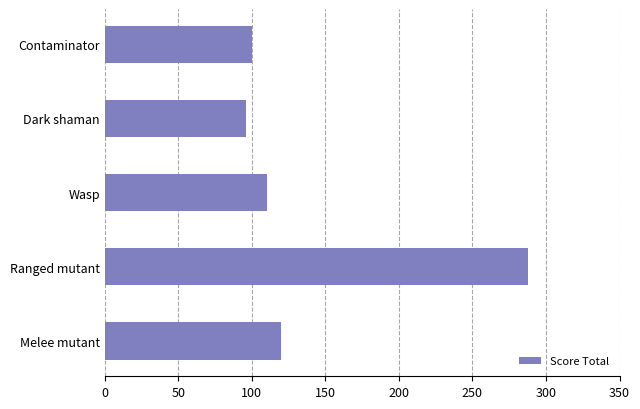

What is the change in value from Wasp to Dark shaman?

-14